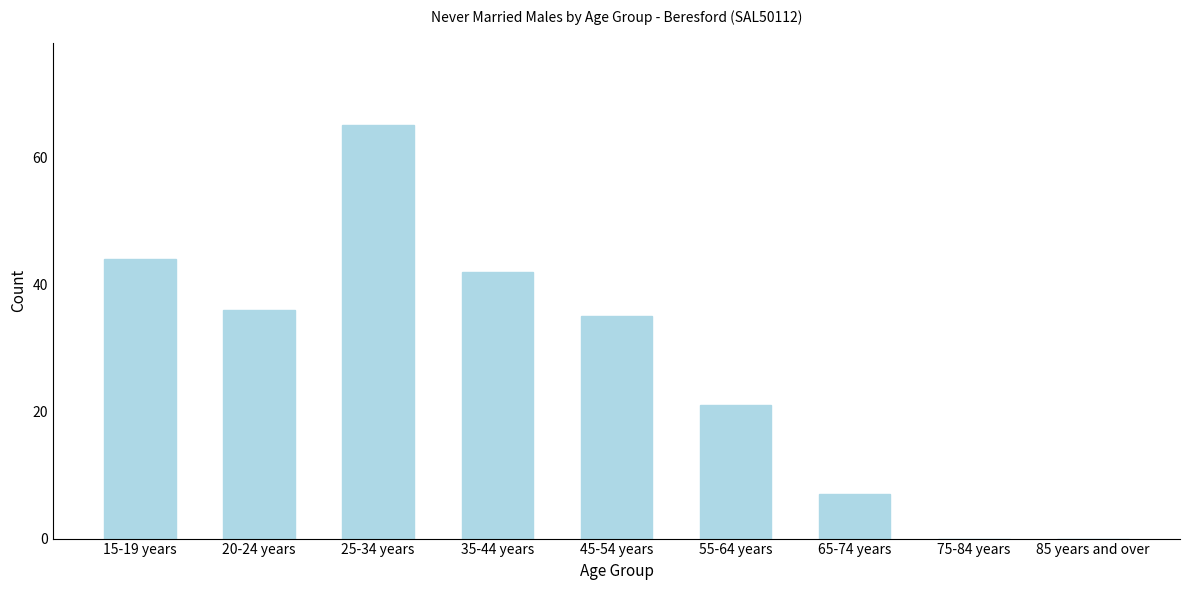

Reading left to right, what are all the values shown in this chart?

15-19 years=44	20-24 years=36	25-34 years=65	35-44 years=42	45-54 years=35	55-64 years=21	65-74 years=7	75-84 years=0	85 years and over=0